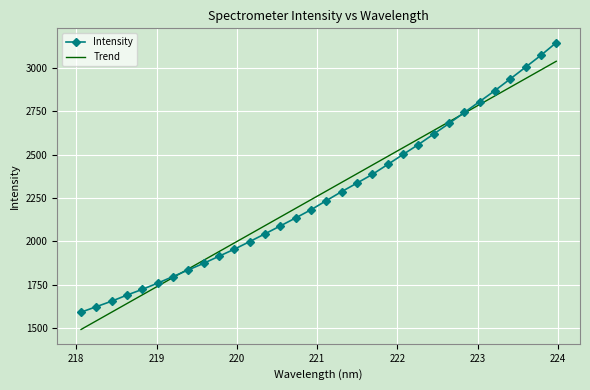

Which series has the widest spread of values?

Intensity